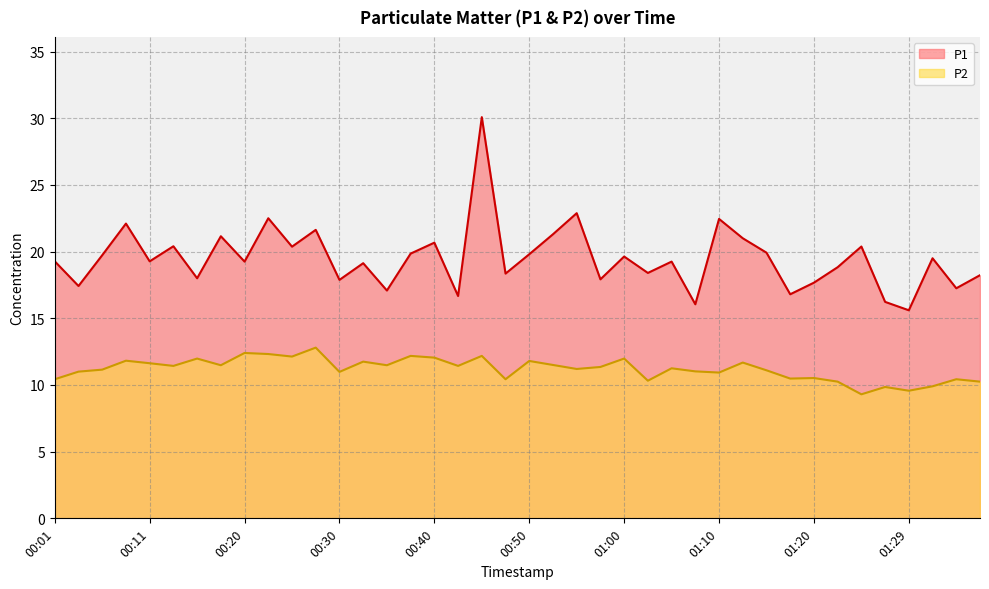

Rank the series by their maximum value, from highest to lowest.

P1, P2